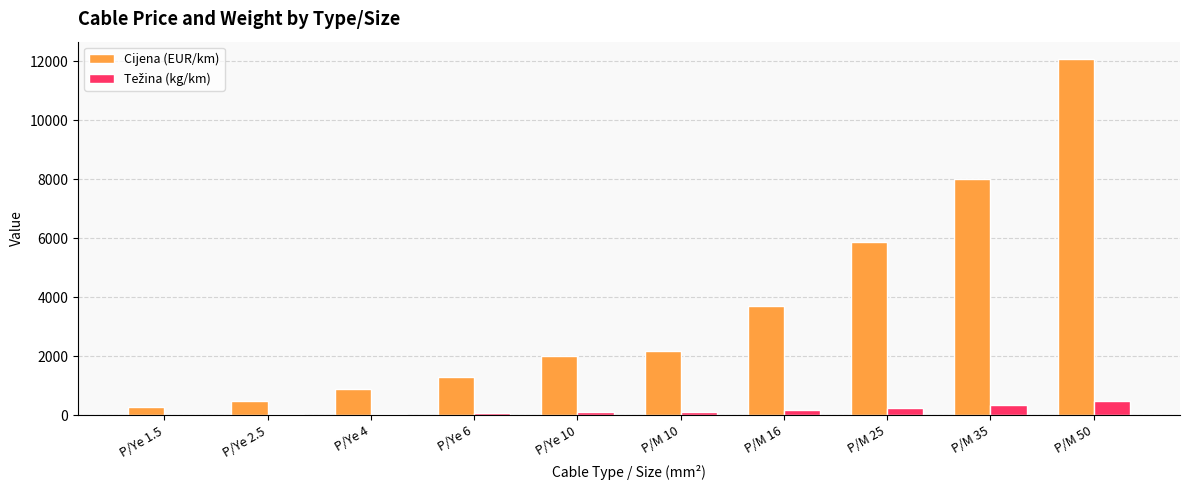

At which label does Cijena (EUR/km) reach its peak?

P/M 50